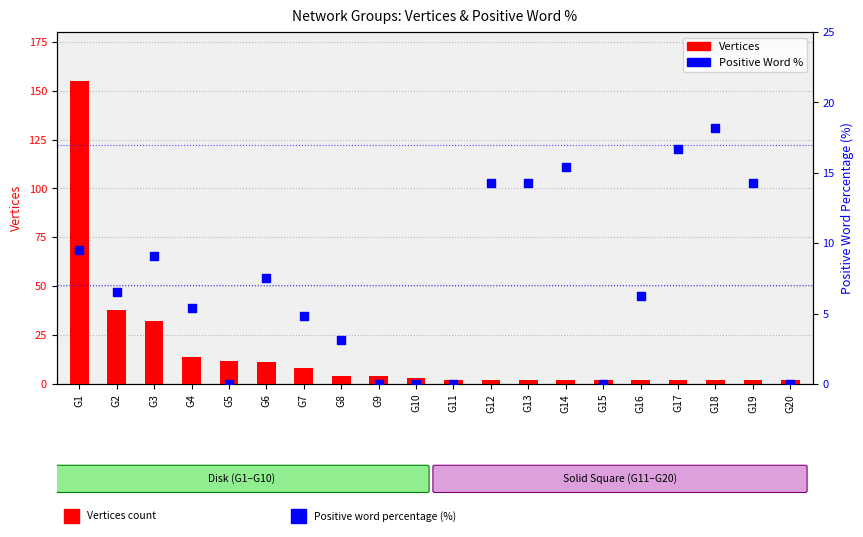

Which series has the widest spread of Y values?

Vertices